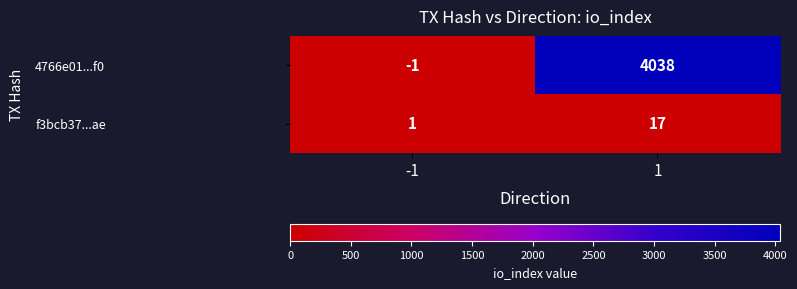

Read the f3bcb37...ae value at 1.

17